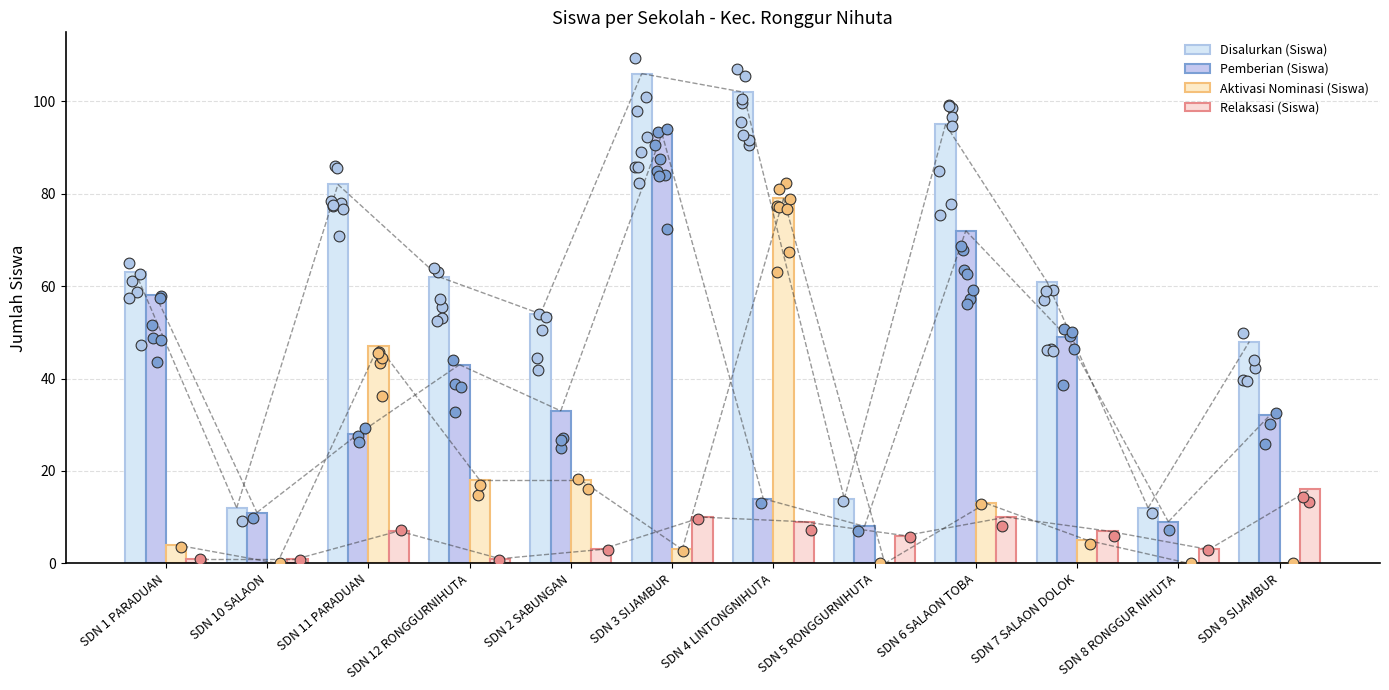

At how many categories does at least one series exceed 26?

9